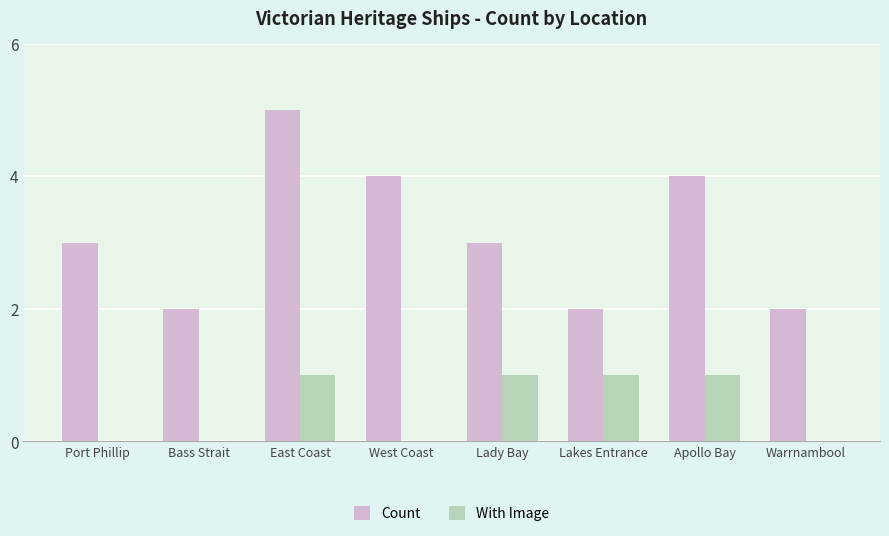

Reading left to right, extract all data points from this chart.

Count: Port Phillip=3	Bass Strait=2	East Coast=5	West Coast=4	Lady Bay=3	Lakes Entrance=2	Apollo Bay=4	Warrnambool=2
With Image: Port Phillip=0	Bass Strait=0	East Coast=1	West Coast=0	Lady Bay=1	Lakes Entrance=1	Apollo Bay=1	Warrnambool=0